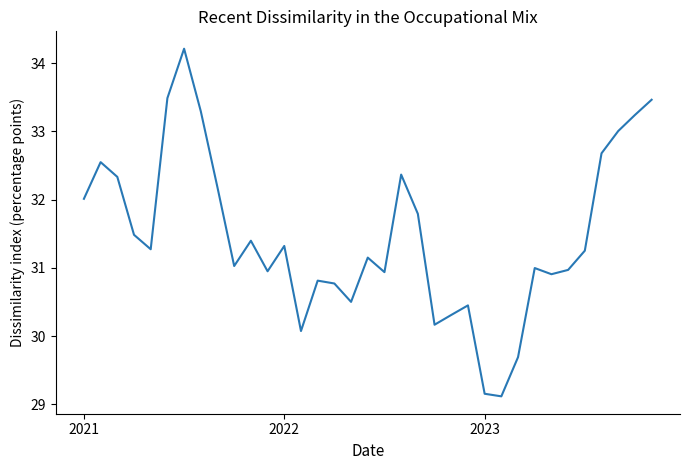

What is the maximum value shown in the chart?

34.2